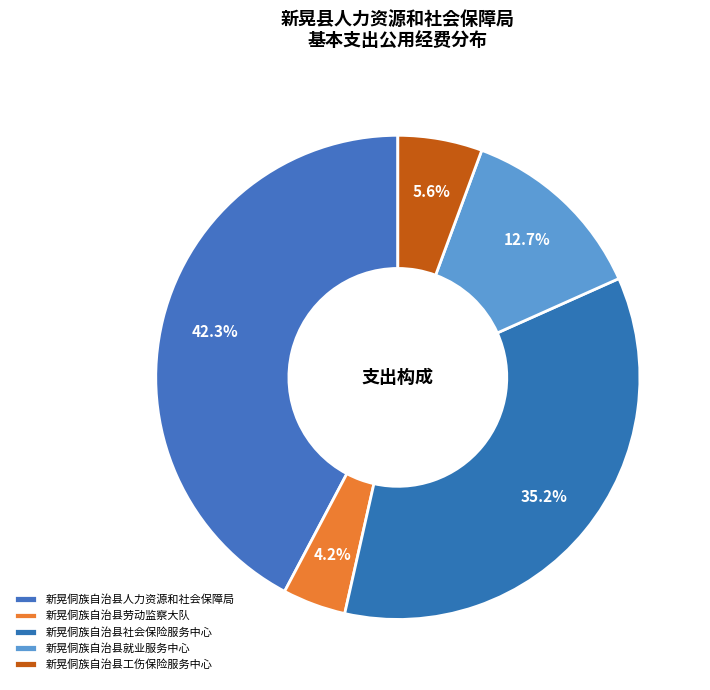

True or false: 新晃侗族自治县劳动监察大队 accounts for 4% of the total.

True